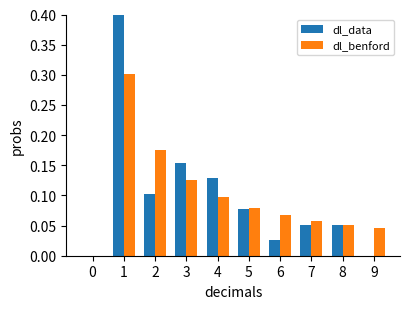

Count the number of data series in this chart.

2